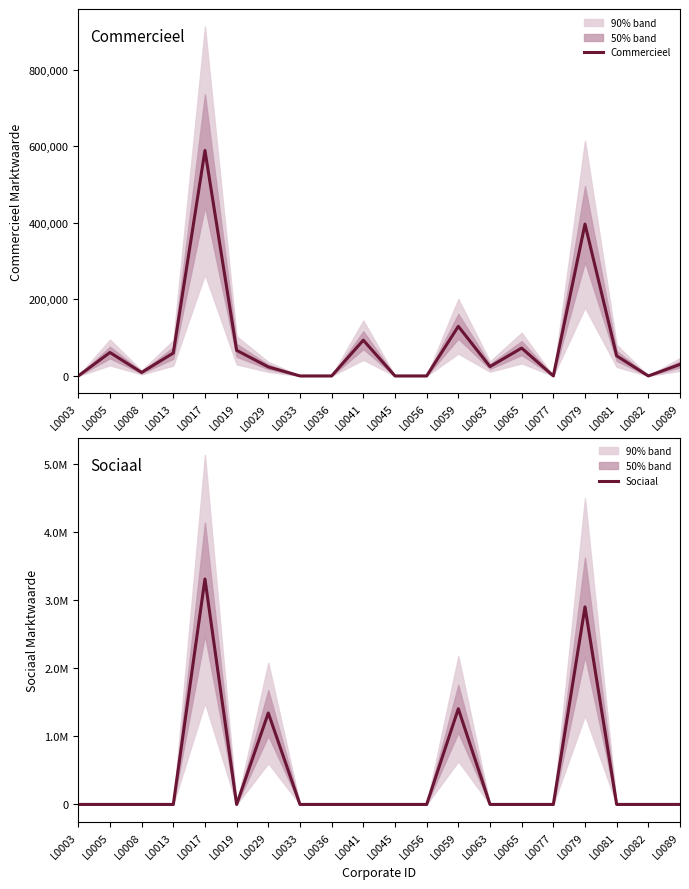

What is the highest value of the Commercieel series?

588998